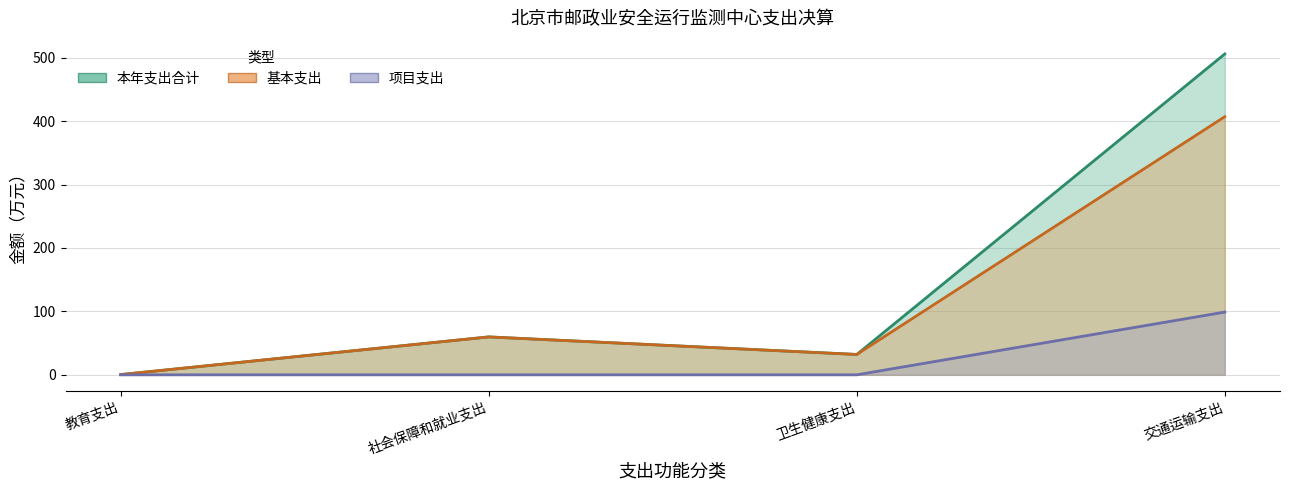

What is the difference between the maximum and minimum values in the 本年支出合计 series?

505.6